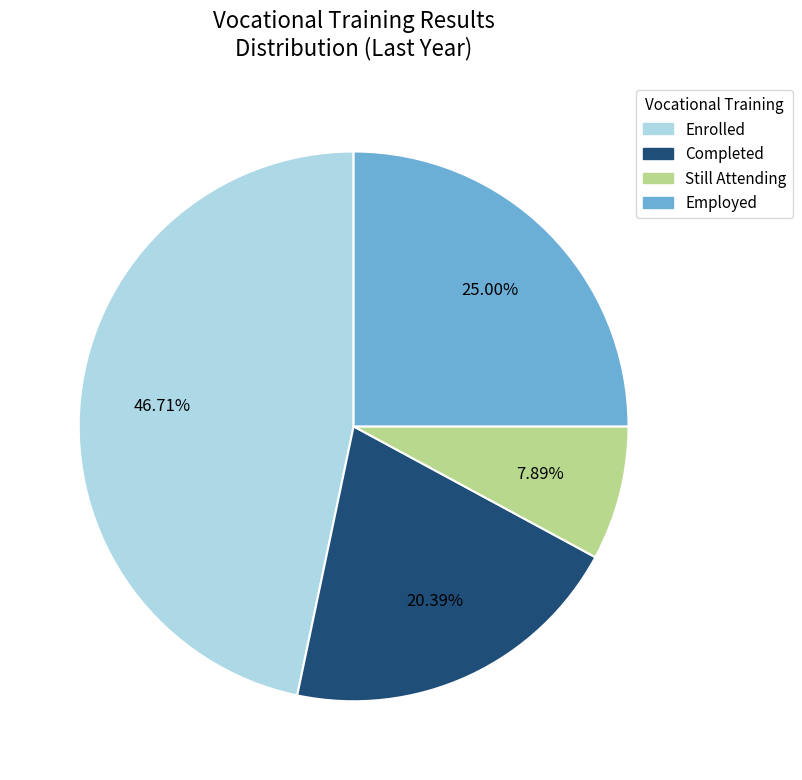

What portion of the pie excludes Still Attending?

92.1%